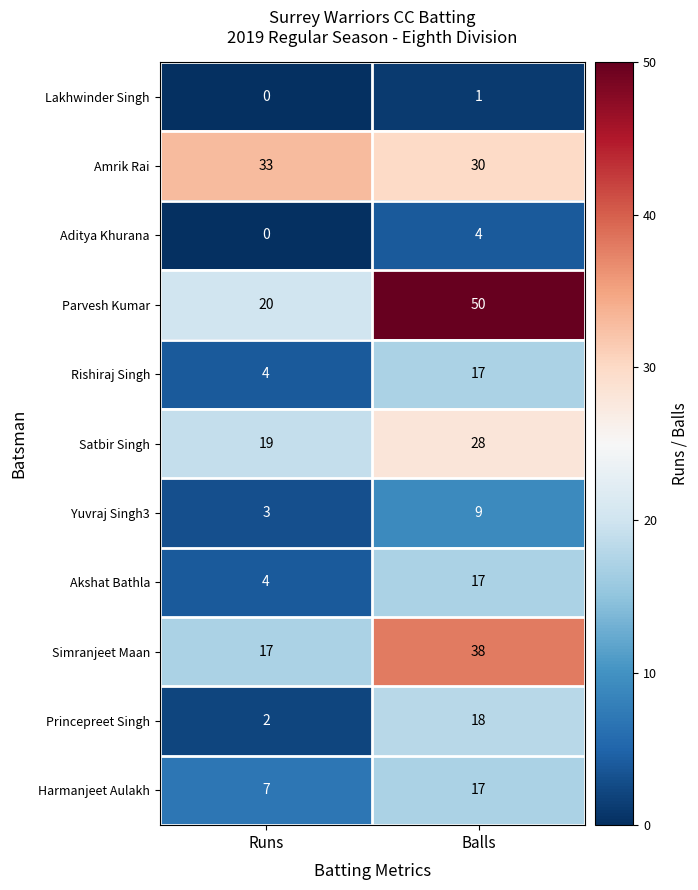

List the labels in order of Yuvraj Singh3 value, largest first.

Balls, Runs